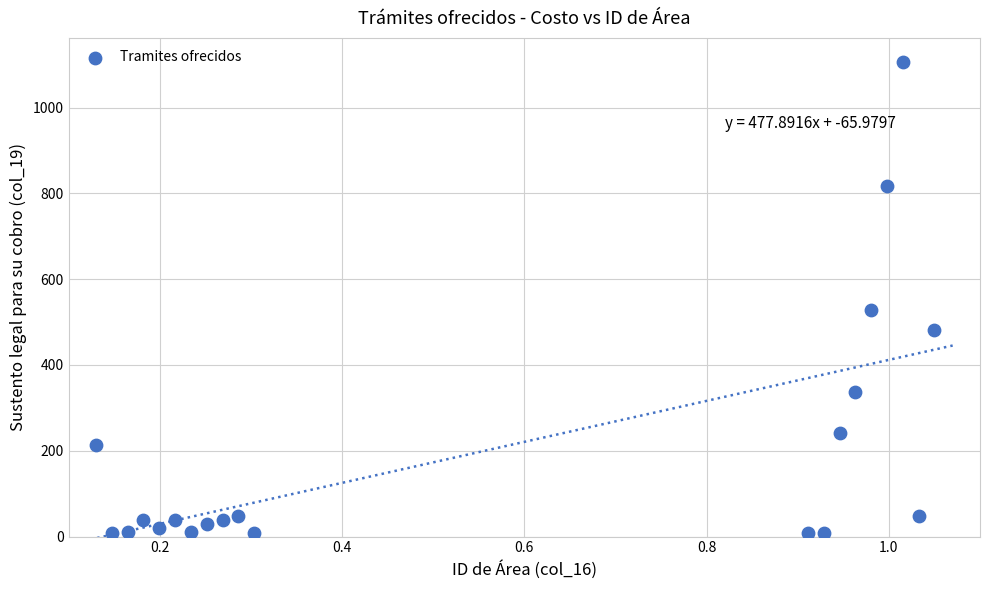

What Y value in the scatter plot is closest to 557?

529.2